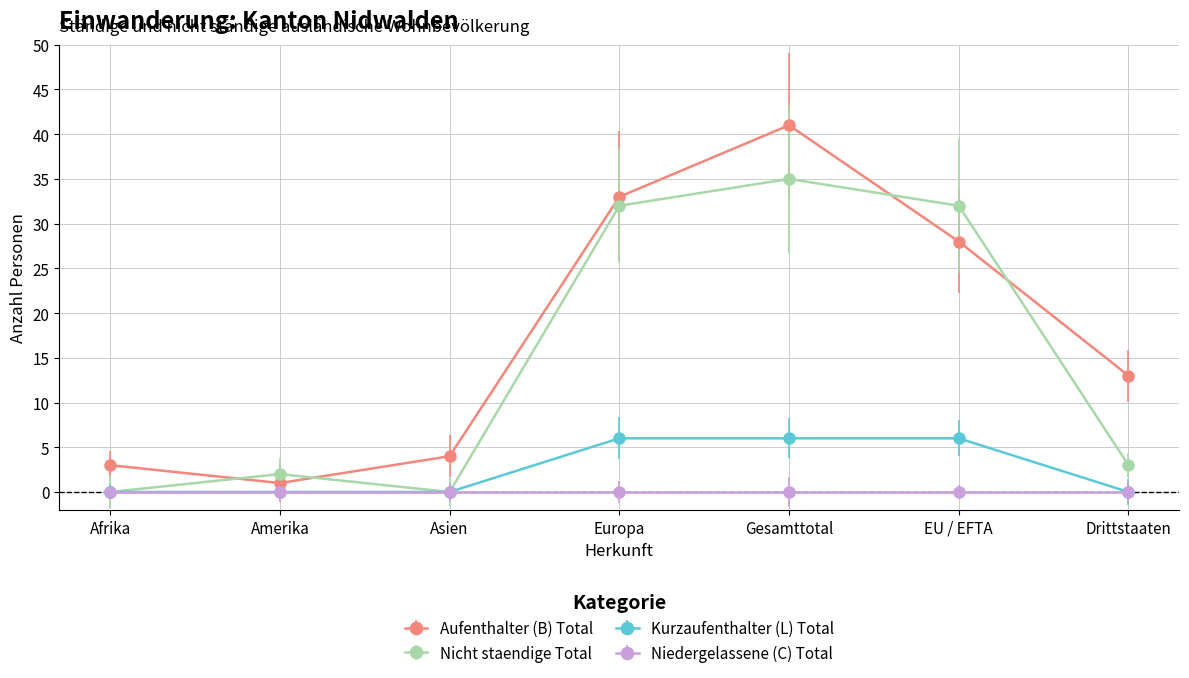

The Nicht staendige Total series shows -21 at Afrika. True or false?

False